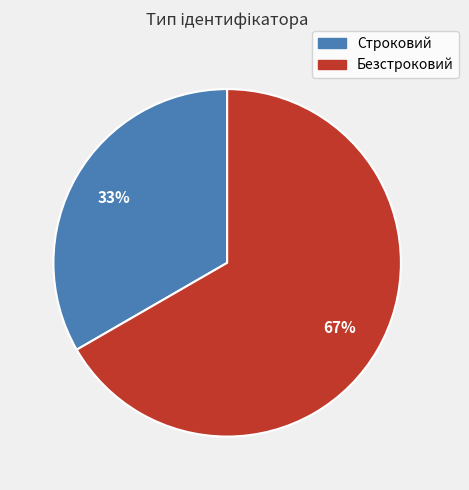

The Безстроковий slice represents 78% of the pie. True or false?

False